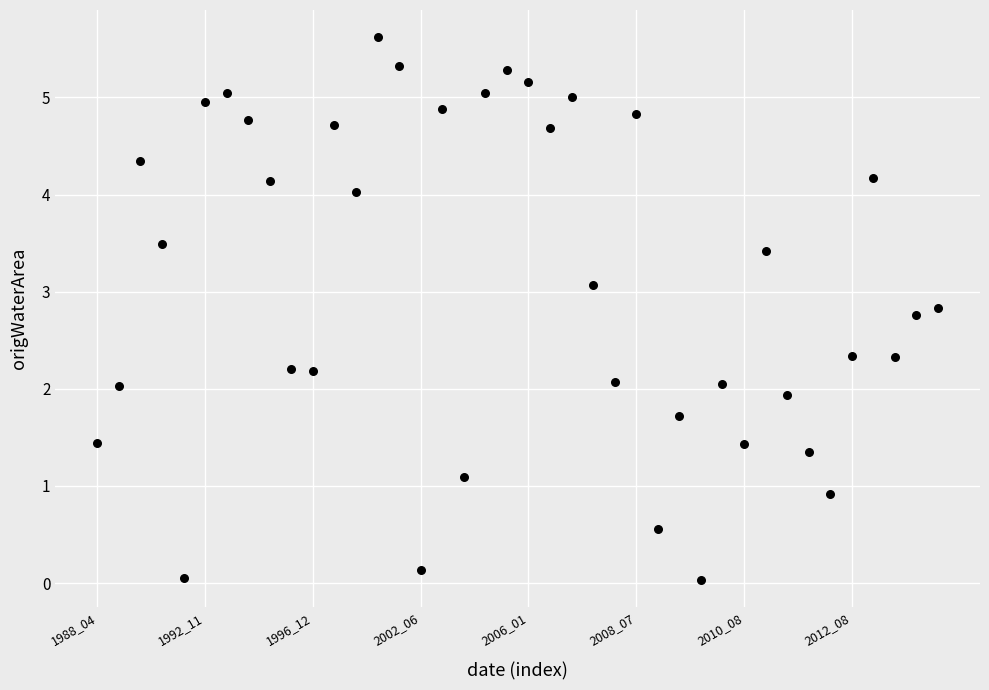

What is the range of Y values (max minus min)?

5.6